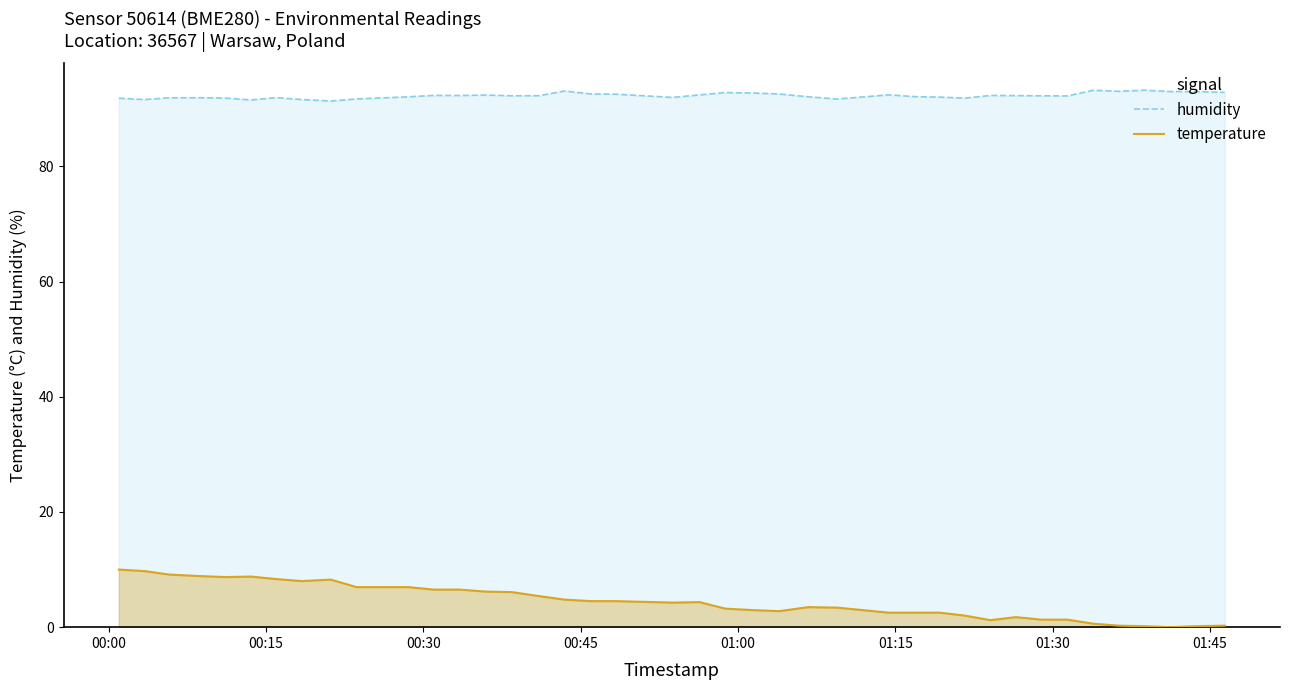

What is the difference between the maximum and minimum values in the temperature series?

10.0